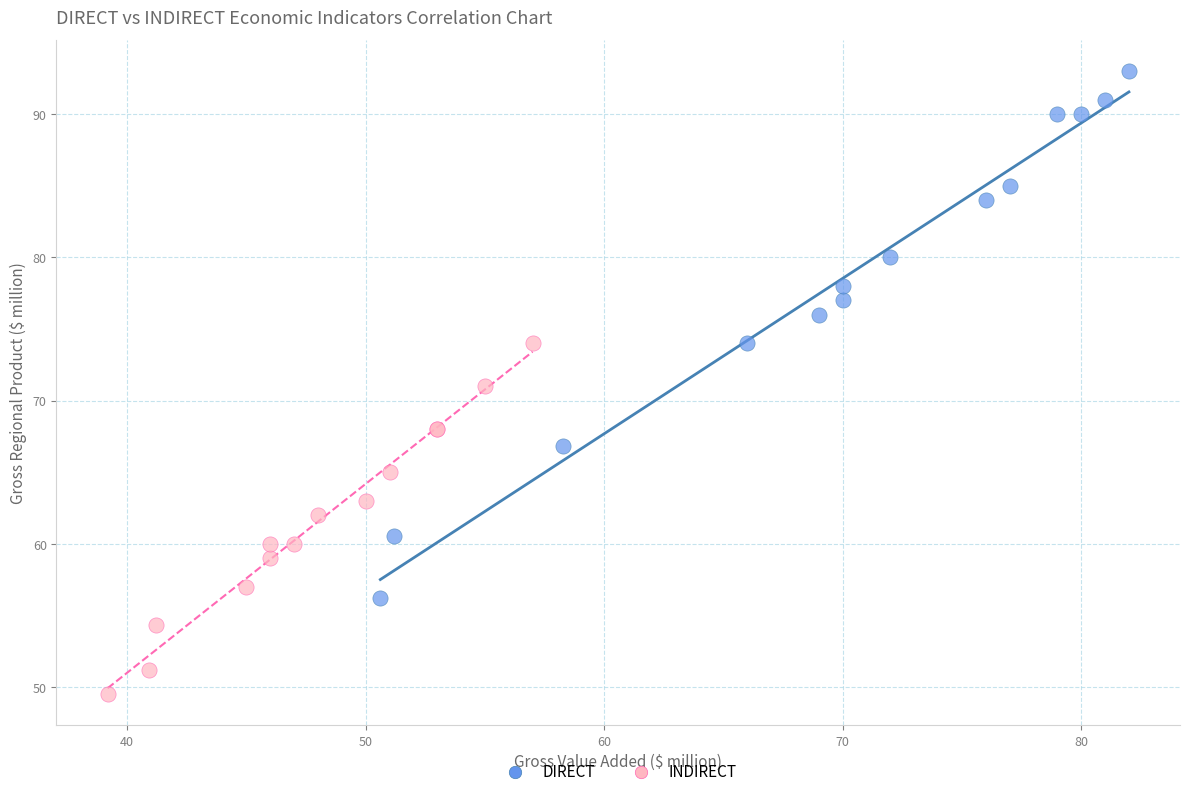

Which series reaches the minimum Y coordinate?

INDIRECT